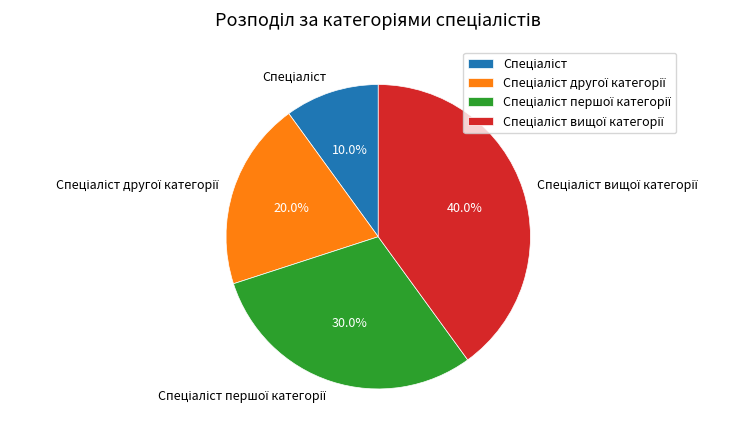

Does any single category account for the majority?

No